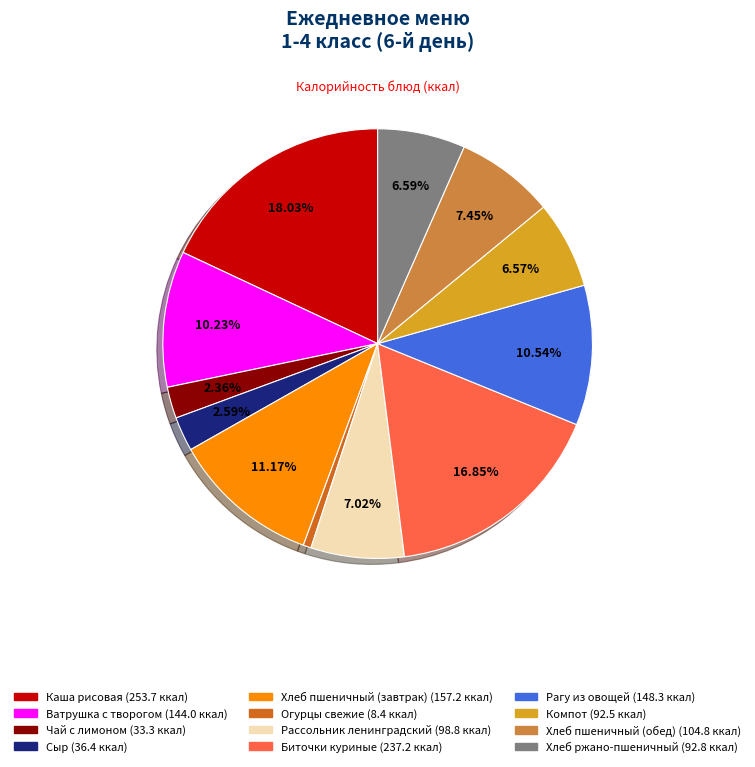

To the nearest percent, what portion does Ватрушка с творогом represent?

10%